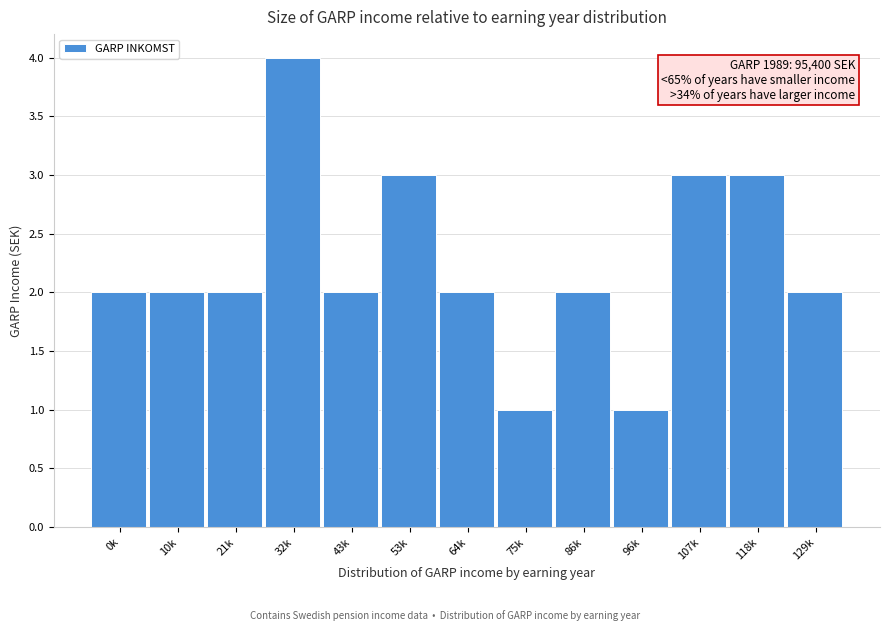

Reading right to left, transcribe all the data shown in this chart.

2	3	3	1	2	1	2	3	2	4	2	2	2